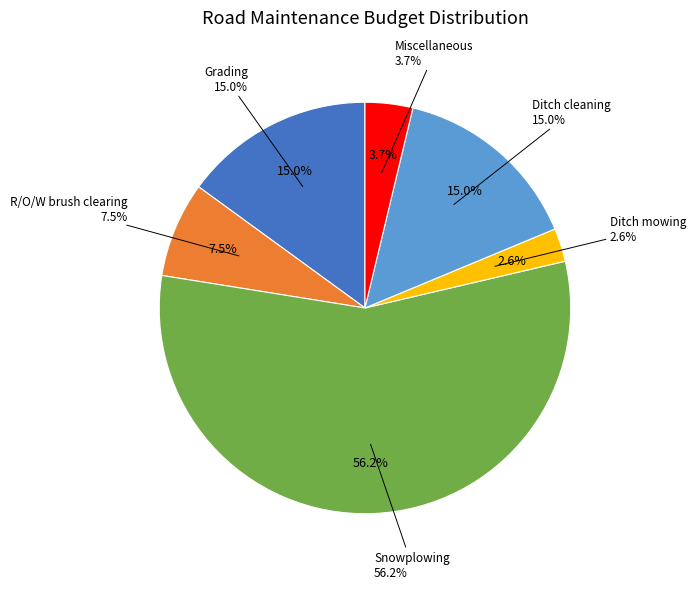

What is the smallest slice in the pie chart?

Ditch mowing